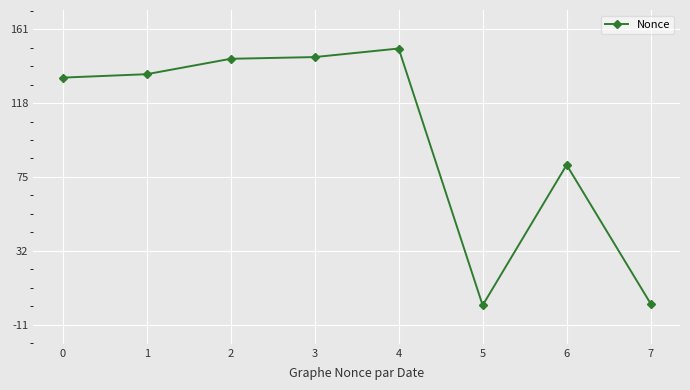

What is the value of the 4th point from the left?

145